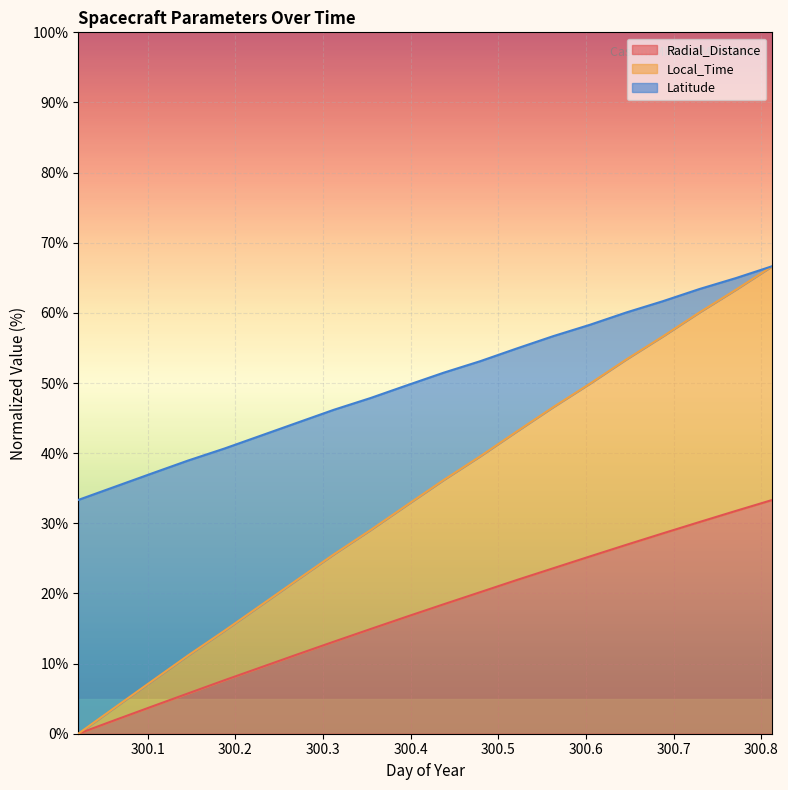

Is the value of Latitude at 300.5625 greater than the value of Local_Time at 300.6042?

Yes